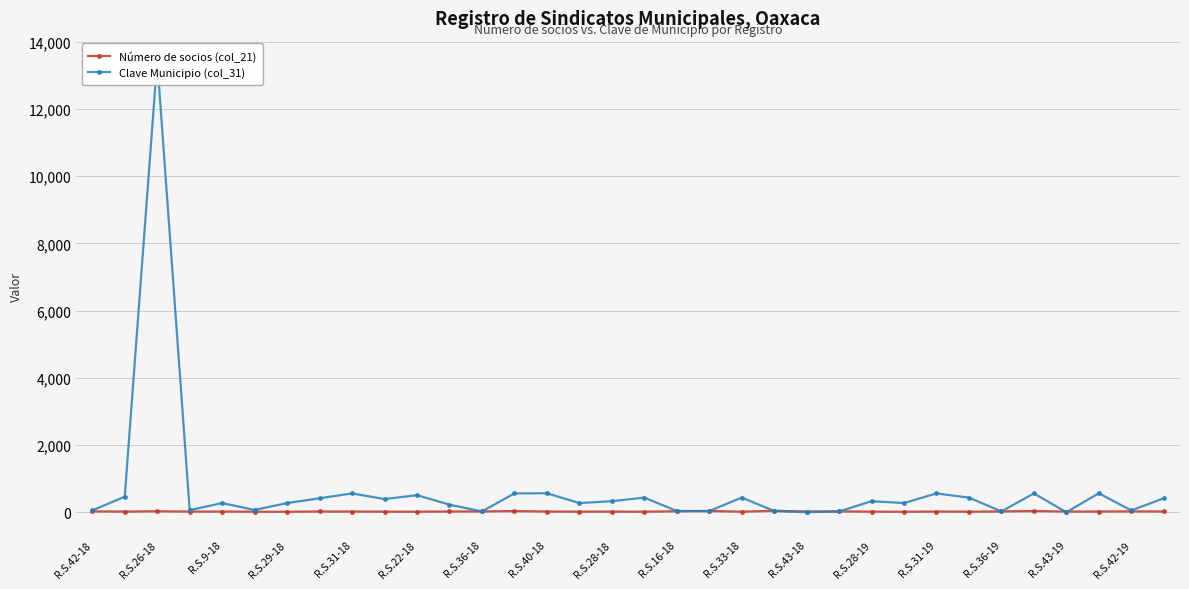

How many times do Número de socios (col_21) and Clave Municipio (col_31) cross each other?

10